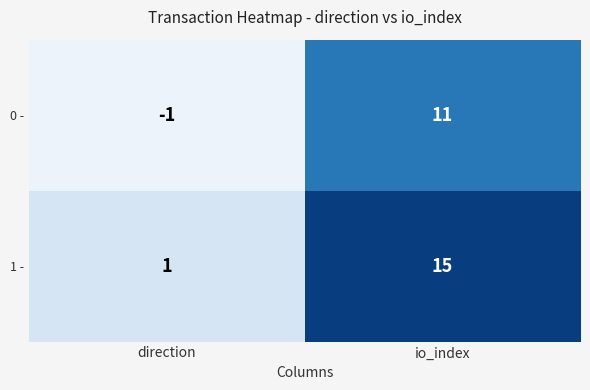

Rank the series by their maximum value, from highest to lowest.

1 -, 0 -